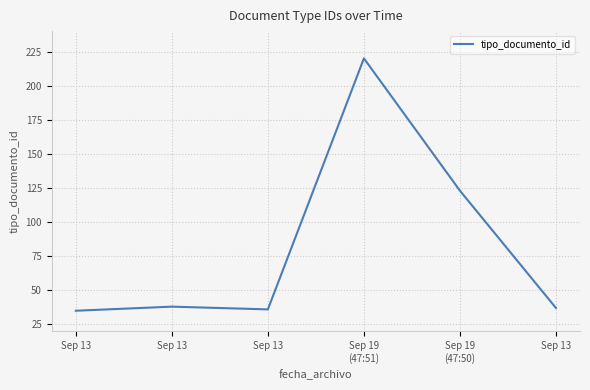

Is this an area chart (filled region under the line)?

No